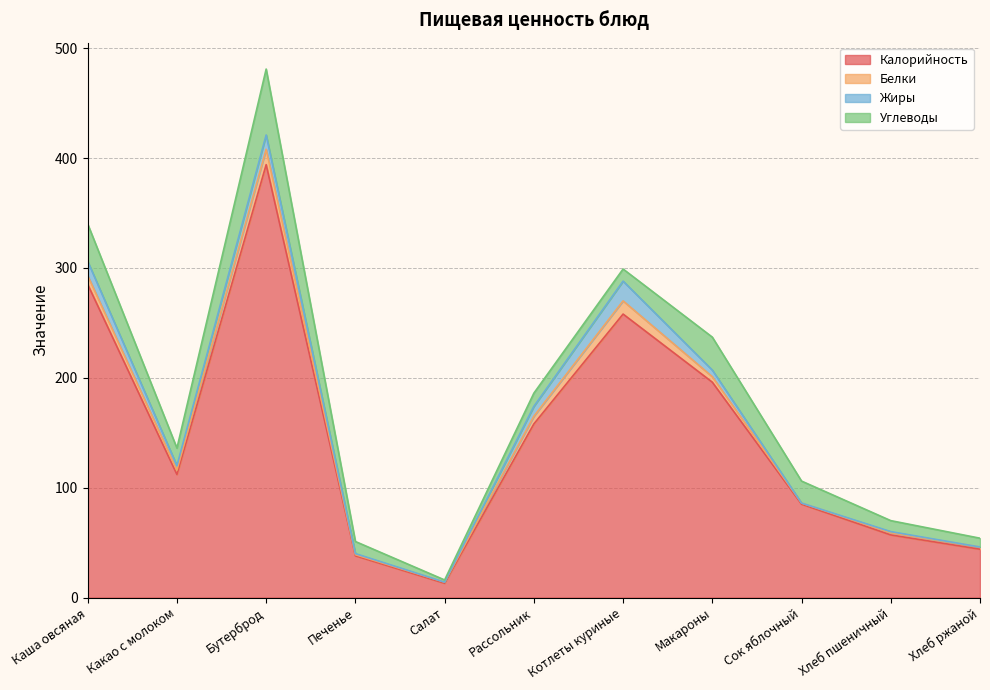

What is the approximate value of Белки at Каша овсяная?

8